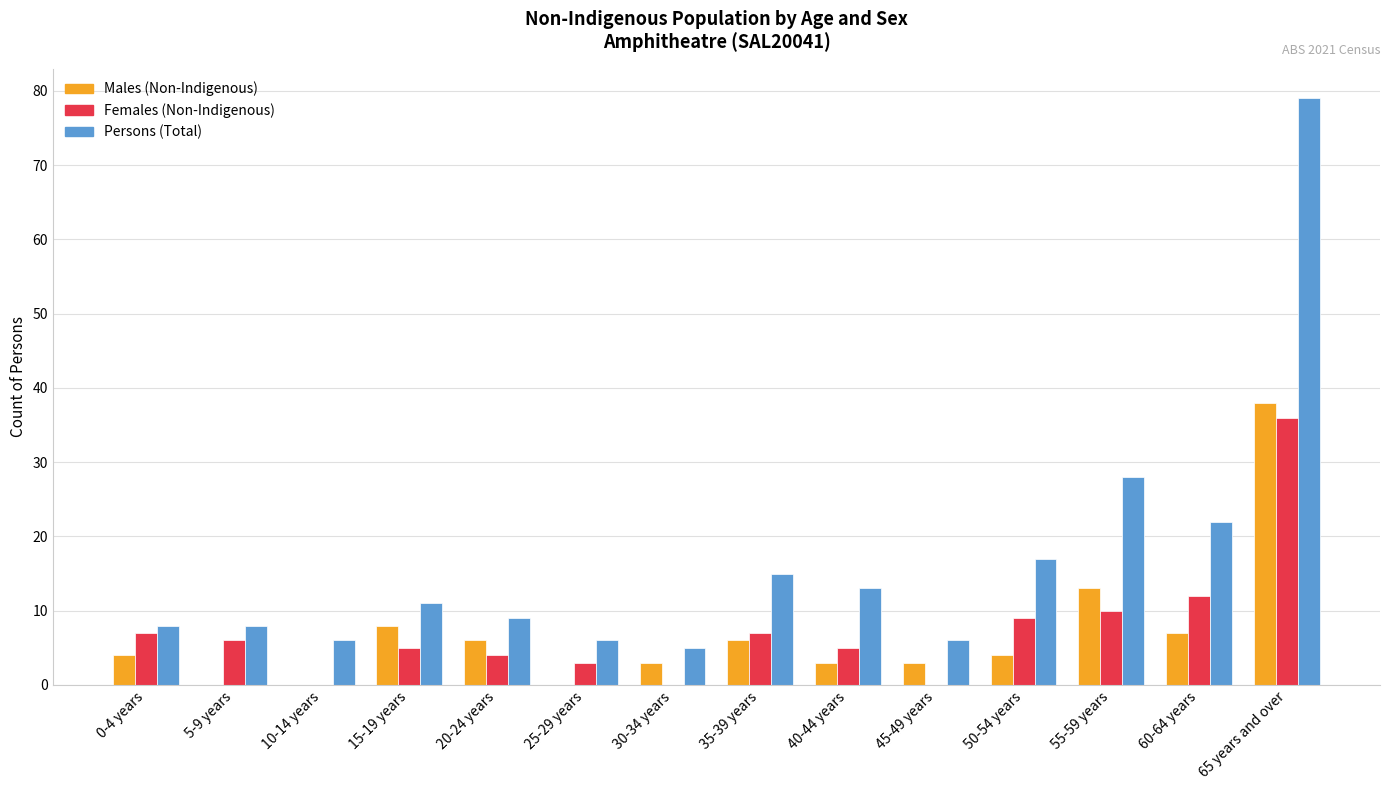

What is the maximum value for Females (Non-Indigenous)?

36